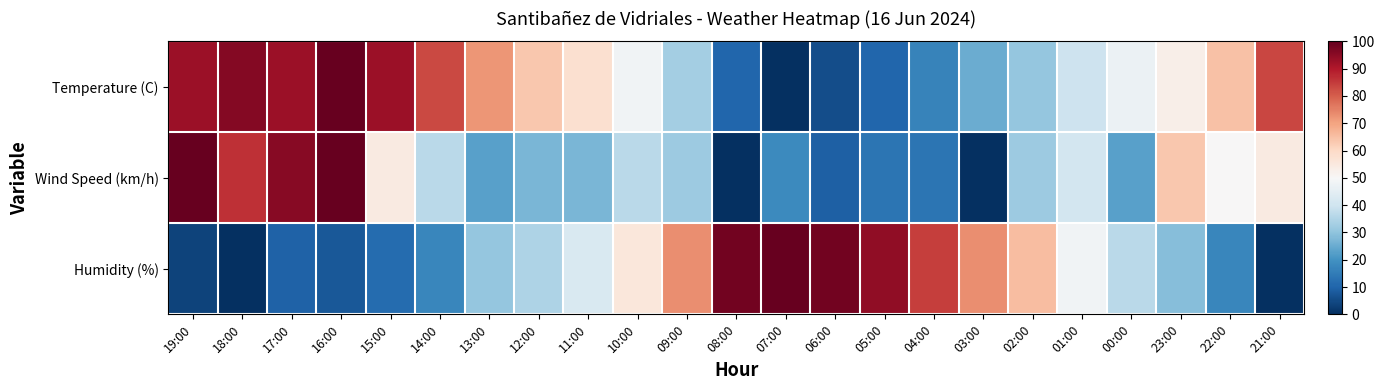

At which category is the sum across all series the highest?

16:00